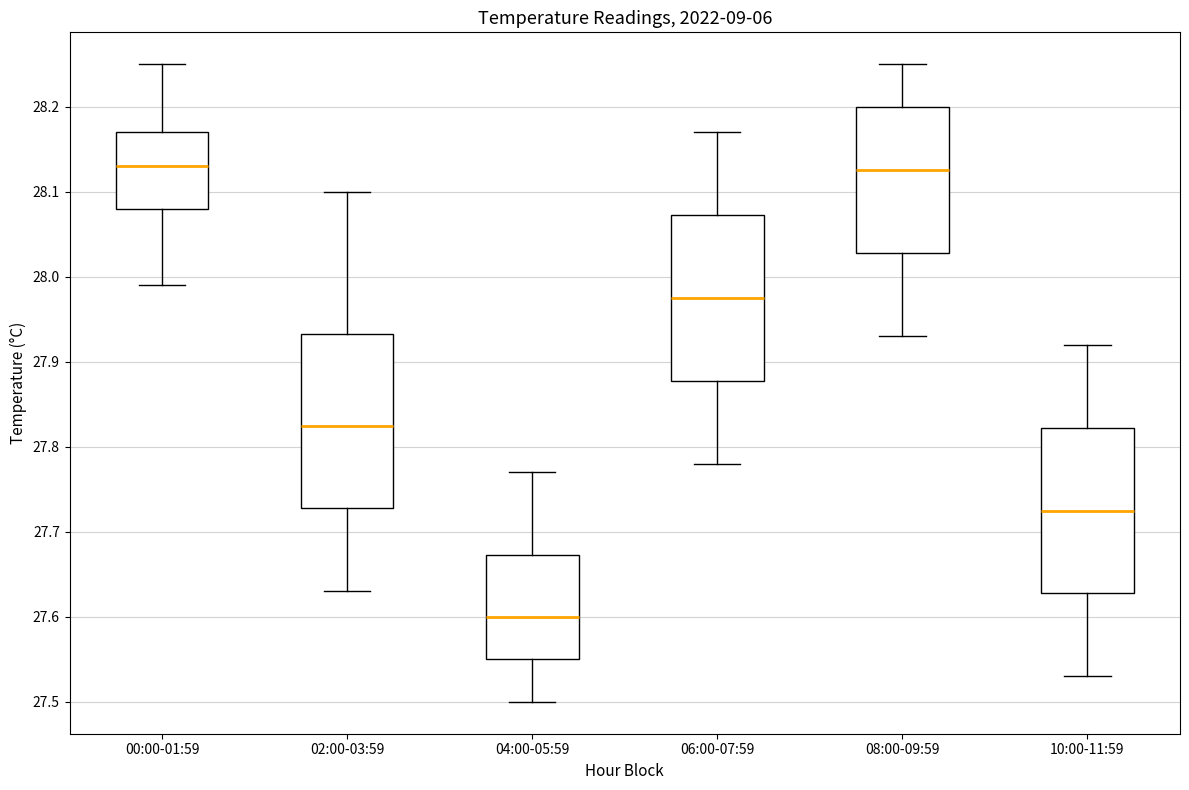

Where is the upper edge of the box for 04:00-05:59 on the y-axis? The values are not printed on the chart, so give them approximately, as read against the axis.

27.67